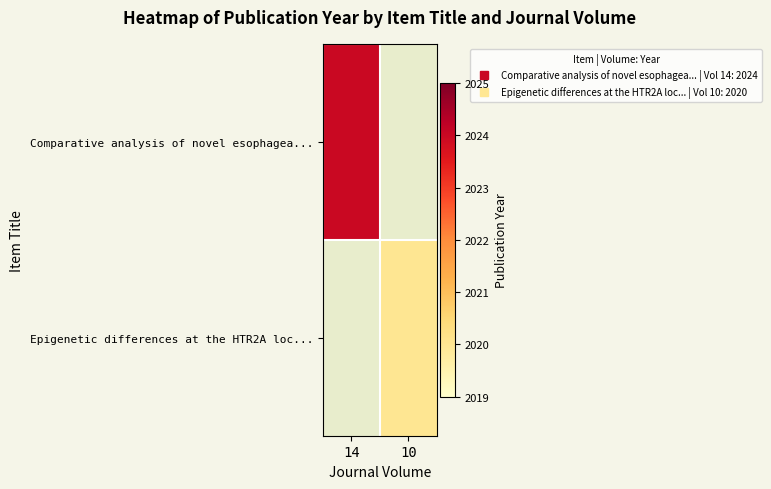

Which series has the largest range (max minus min)?

Comparative analysis of novel esophagea...